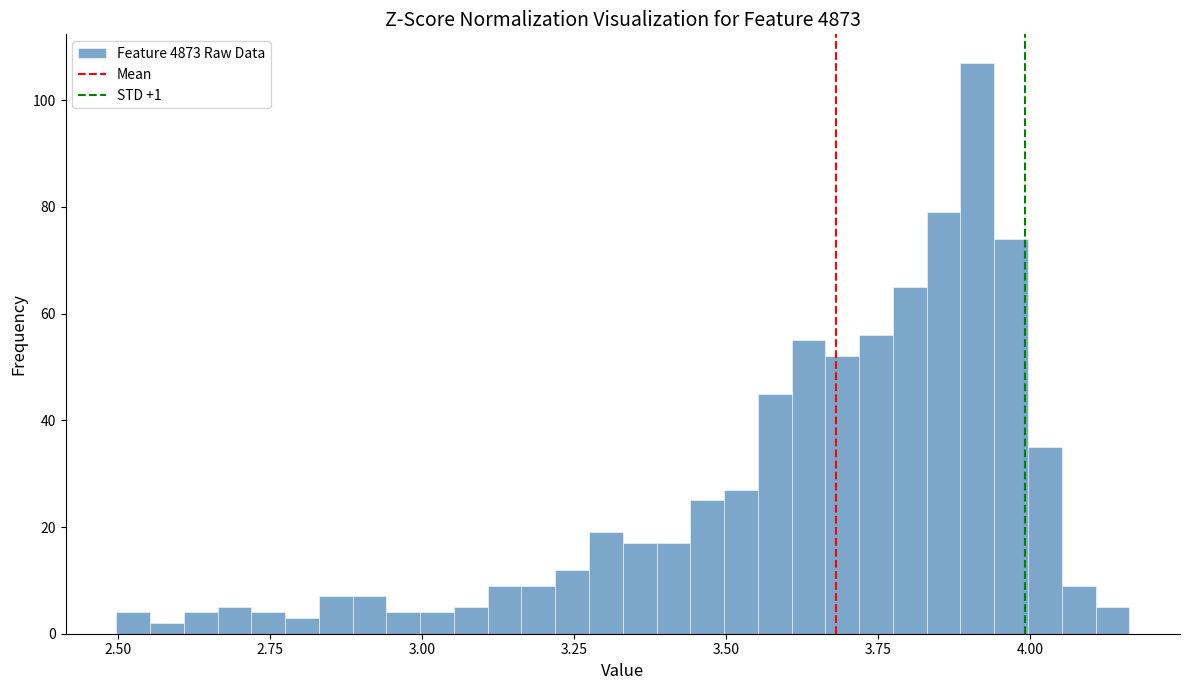

Read against the x-axis, roughly where is the centre of the tallest bar?

3.90